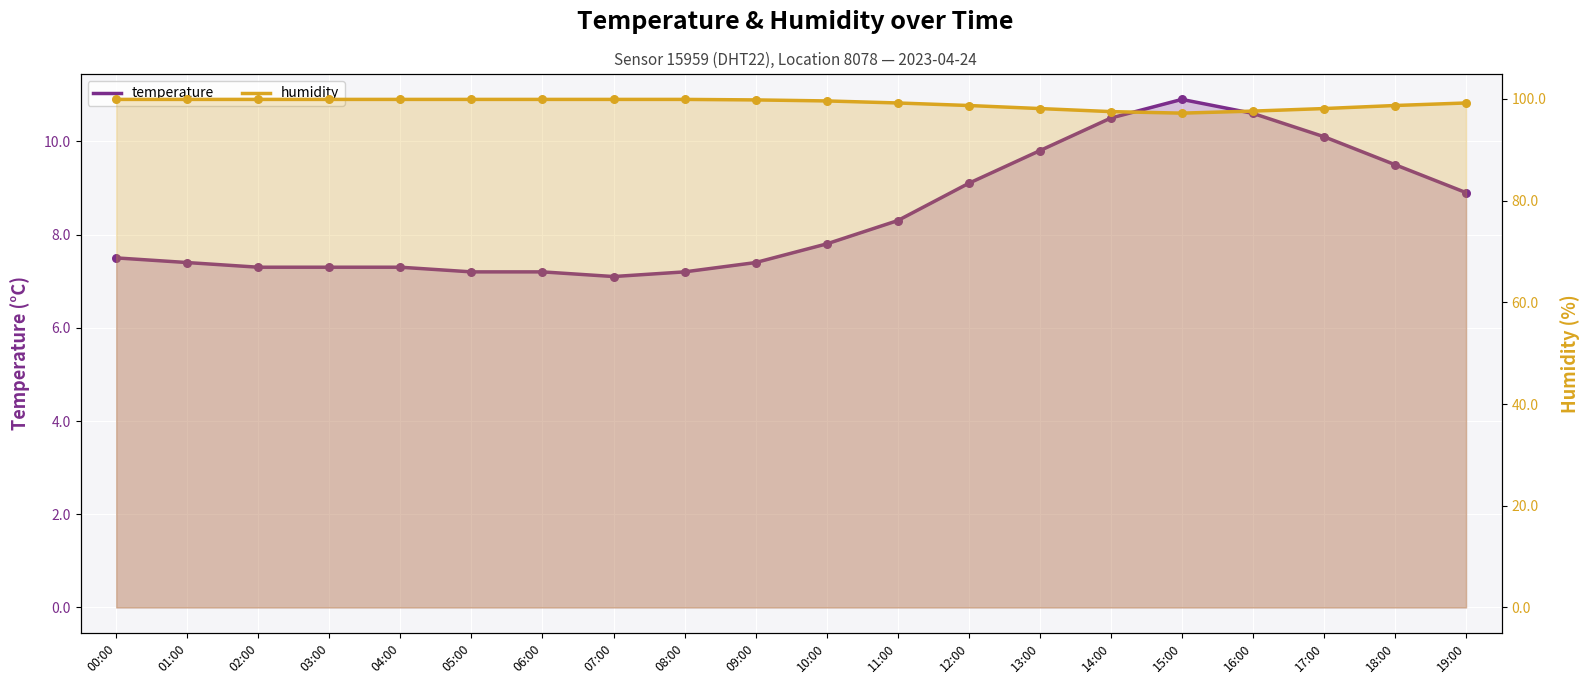

What is the total value across all series at 15:00?

108.1